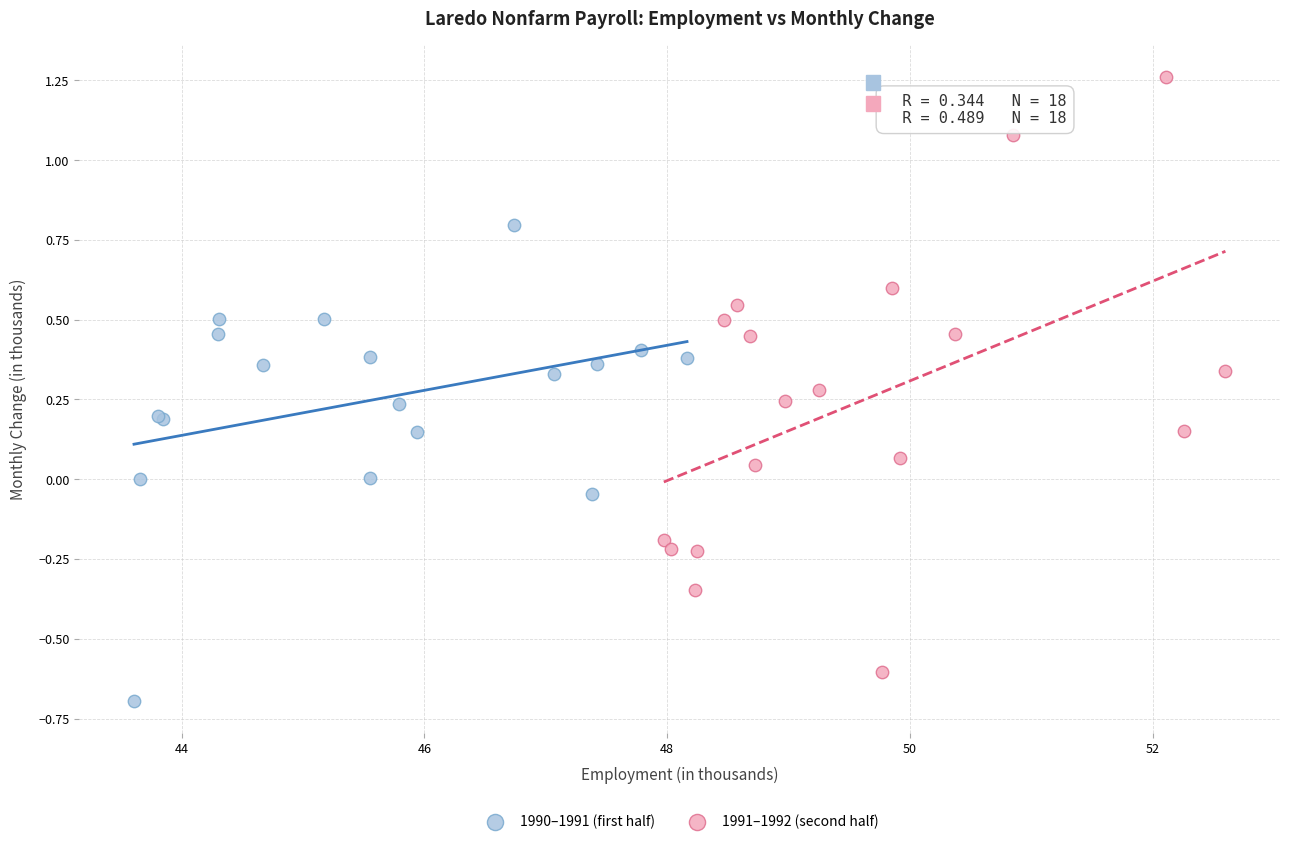

Which series contains the lowest Y value?

1990–1991 (first half)